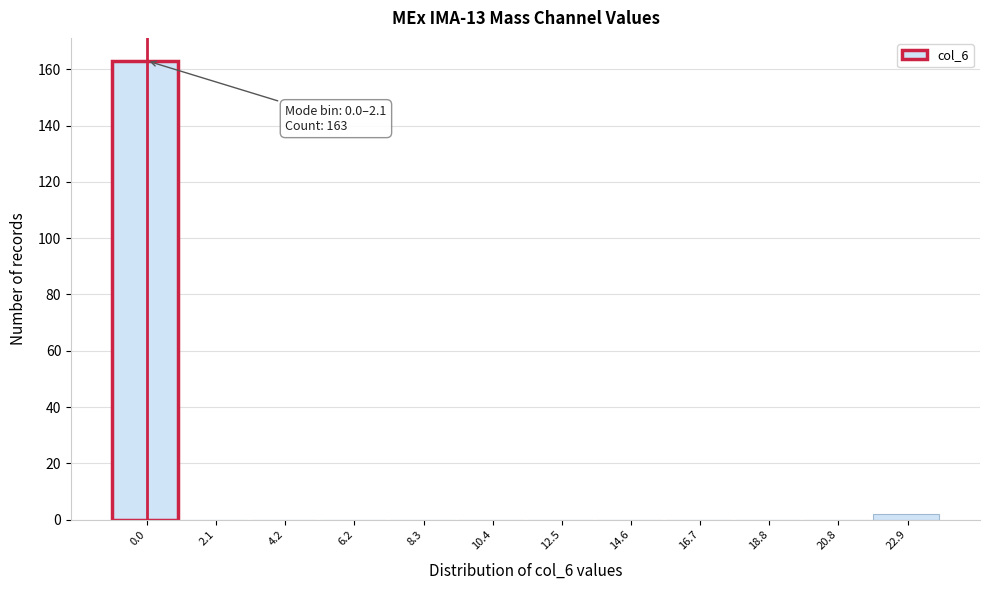

Reading left to right, what are all the values shown in this chart?

0.0=163	2.1=0	4.2=0	6.2=0	8.3=0	10.4=0	12.5=0	14.6=0	16.7=0	18.8=0	20.8=0	22.9=2